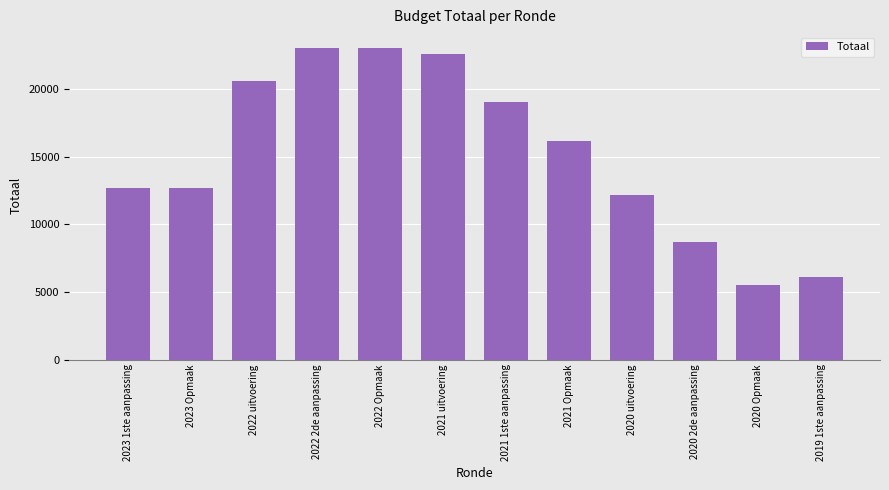

What is the difference between the values at 2019 1ste aanpassing and 2022 uitvoering?

14520